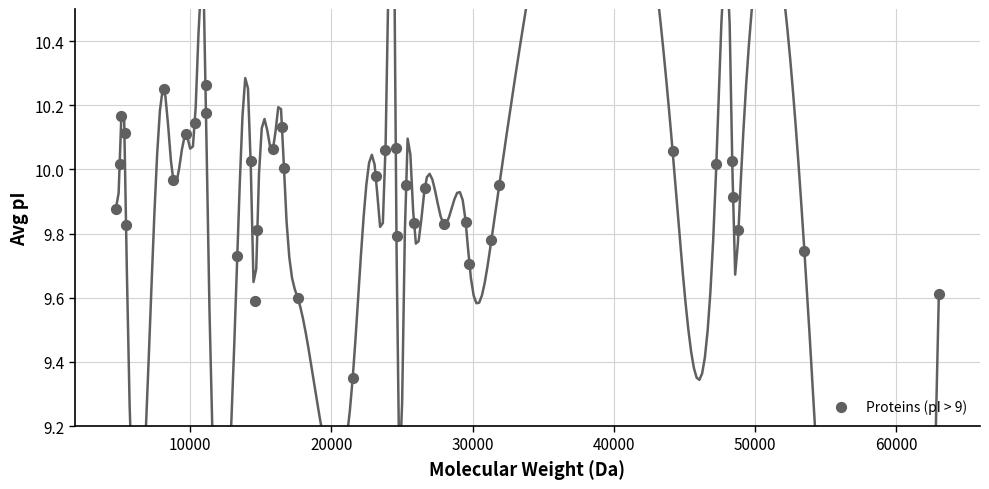

What is the range of X values (max minus min)?

58252.1